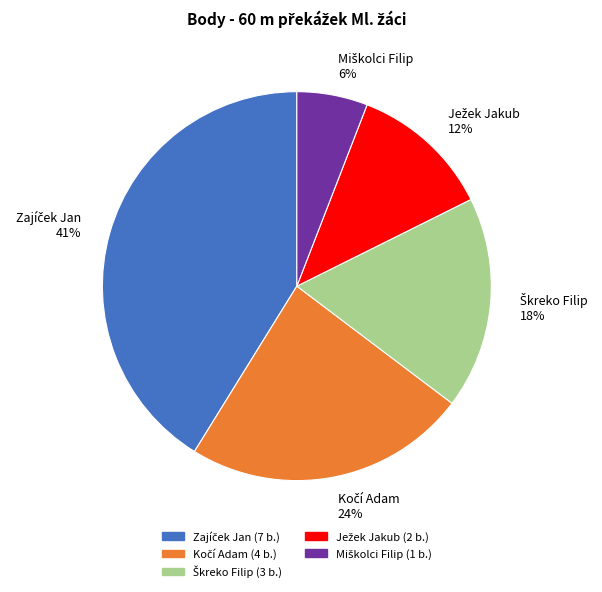

To the nearest percent, what is the difference between the largest and smallest slice percentages?

35%